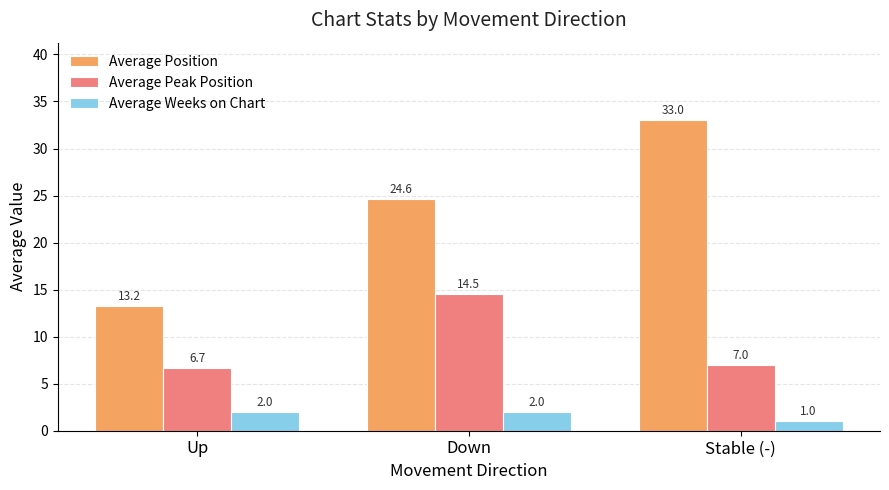

Which series changed the most between Up and Down?

Average Position